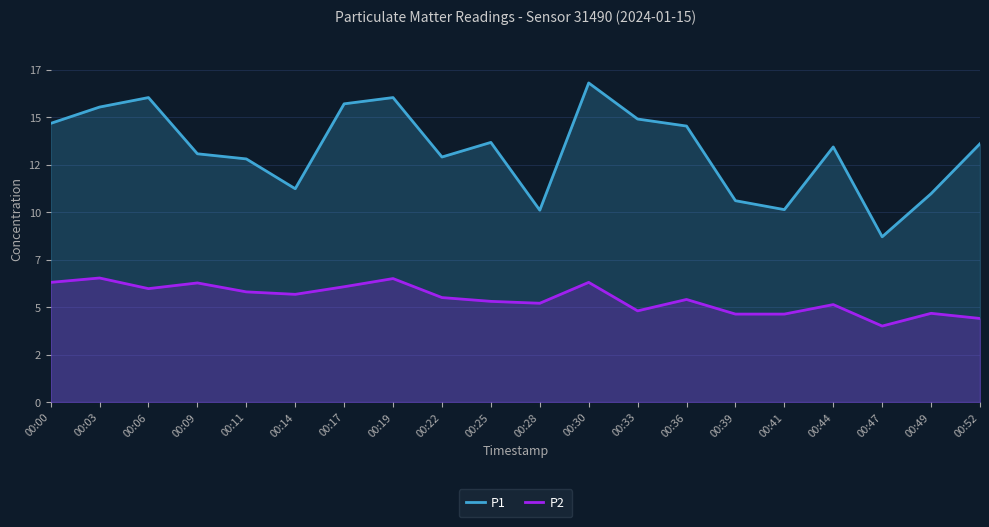

Where is the first local minimum for P2?

00:06